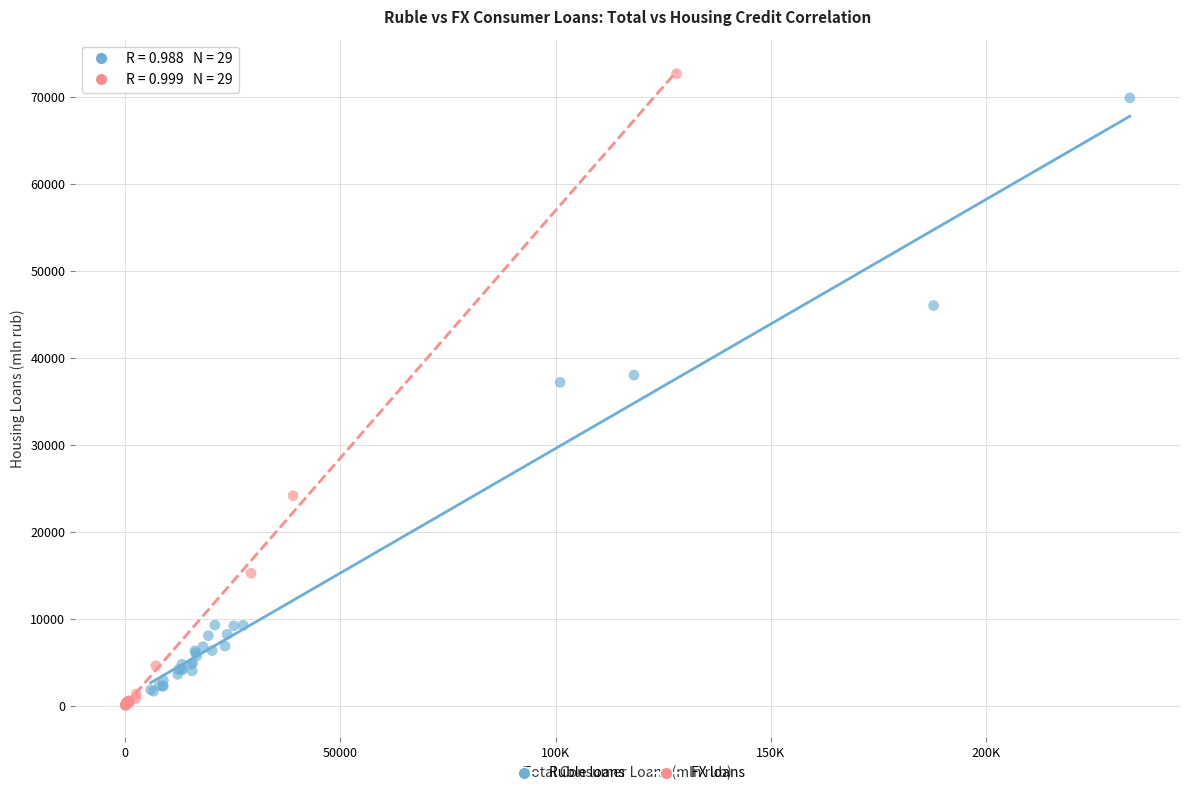

Which series has the largest Y range (max minus min)?

FX loans